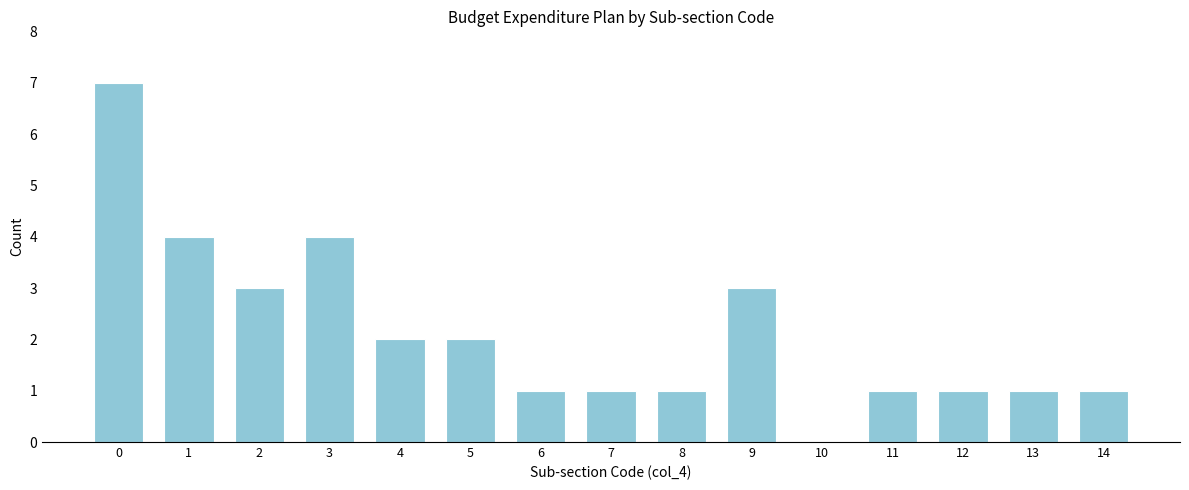

Reading left to right, what are all the values shown in this chart?

0=7	1=4	2=3	3=4	4=2	5=2	6=1	7=1	8=1	9=3	10=0	11=1	12=1	13=1	14=1